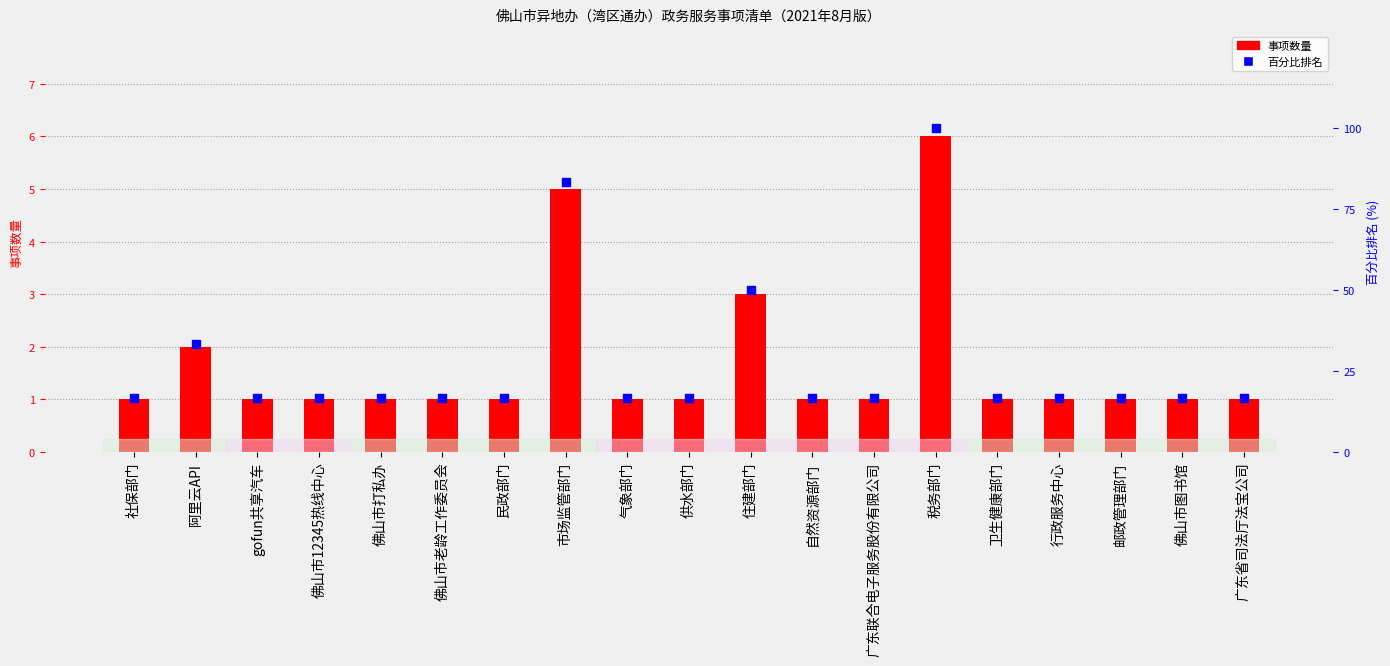

Which series contains the lowest Y value?

事项数量